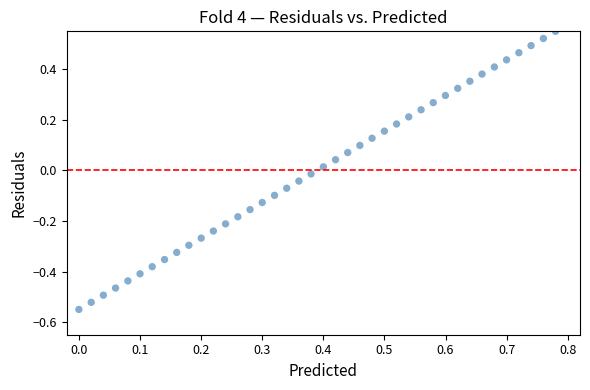

What is the range of Y values (max minus min)?

1.1